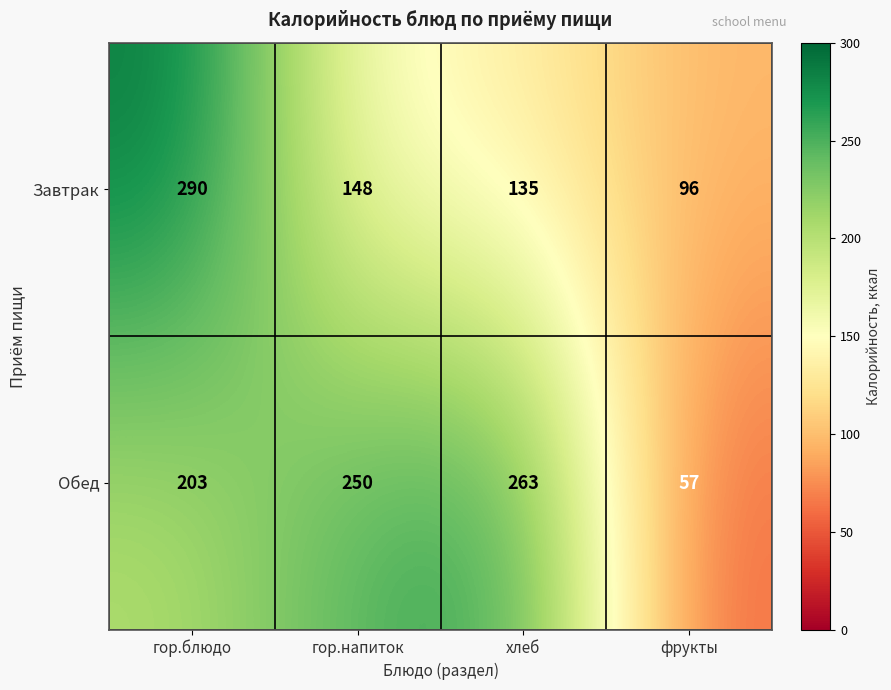

Reading right to left, extract all data points from this chart.

Завтрак: фрукты=96	хлеб=135	гор.напиток=148	гор.блюдо=290
Обед: фрукты=57	хлеб=263	гор.напиток=250	гор.блюдо=203